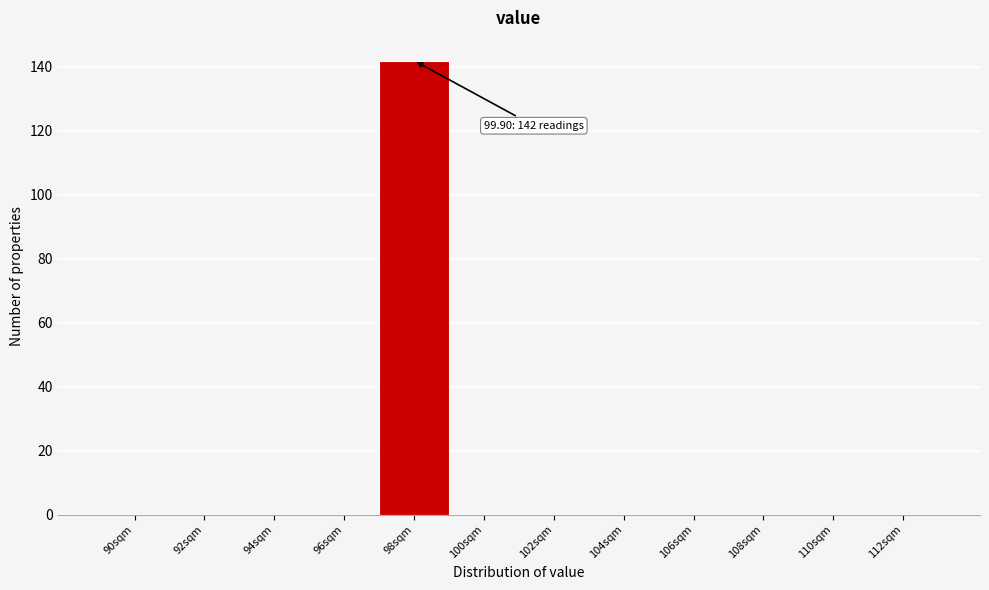

Reading left to right, list all the values displayed in this chart.

90sqm=0	92sqm=0	94sqm=0	96sqm=0	98sqm=142	100sqm=0	102sqm=0	104sqm=0	106sqm=0	108sqm=0	110sqm=0	112sqm=0